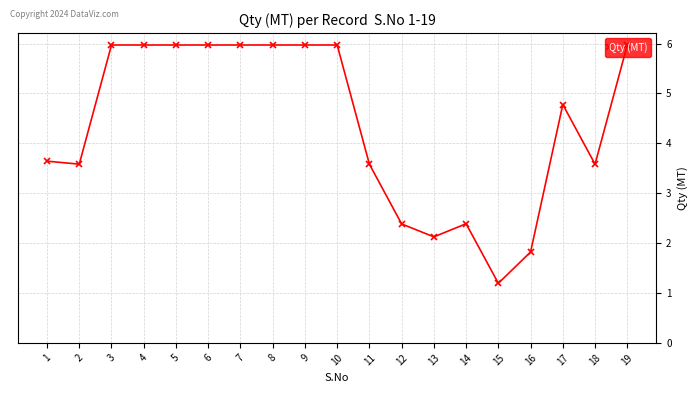

How many data points are less than 4?

9